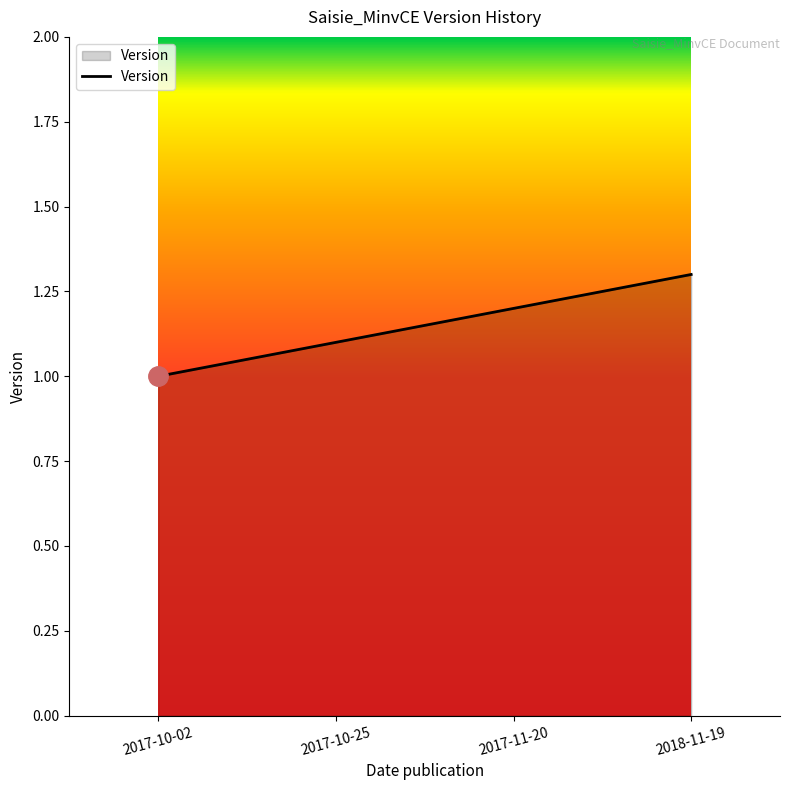

What is the change in value from 2017-11-20 to 2018-11-19?

+0.1